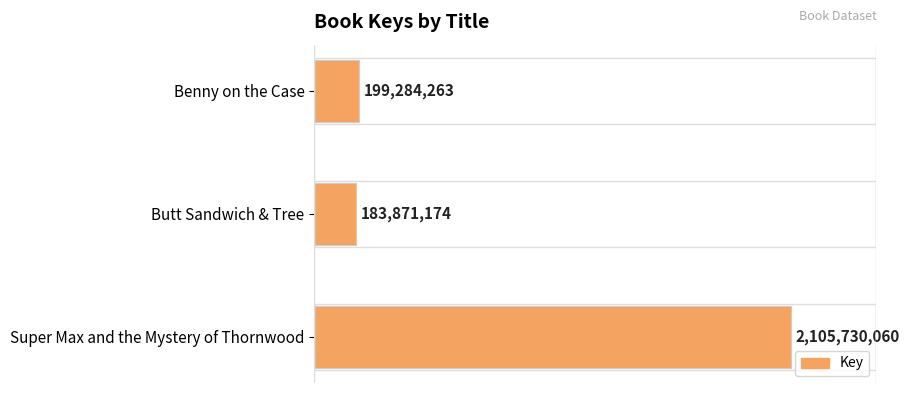

At which category does the chart reach its minimum across all series?

Butt Sandwich & Tree